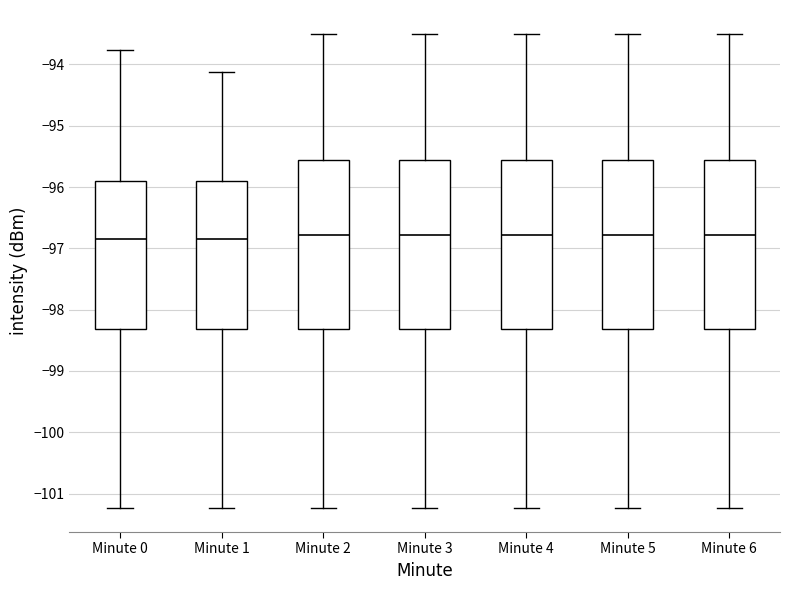

Reading left to right, read every box against the y-axis: the position of its median line, the range the box covers, and the ends of its whiskers. The values are not printed on the chart, so give them approximately, as read against the axis.

Minute 0: median -96.9, box -98.3 to -95.9, whiskers -101.2 to -93.8
Minute 1: median -96.9, box -98.3 to -95.9, whiskers -101.2 to -94.1
Minute 2: median -96.8, box -98.3 to -95.6, whiskers -101.2 to -93.5
Minute 3: median -96.8, box -98.3 to -95.6, whiskers -101.2 to -93.5
Minute 4: median -96.8, box -98.3 to -95.6, whiskers -101.2 to -93.5
Minute 5: median -96.8, box -98.3 to -95.6, whiskers -101.2 to -93.5
Minute 6: median -96.8, box -98.3 to -95.6, whiskers -101.2 to -93.5